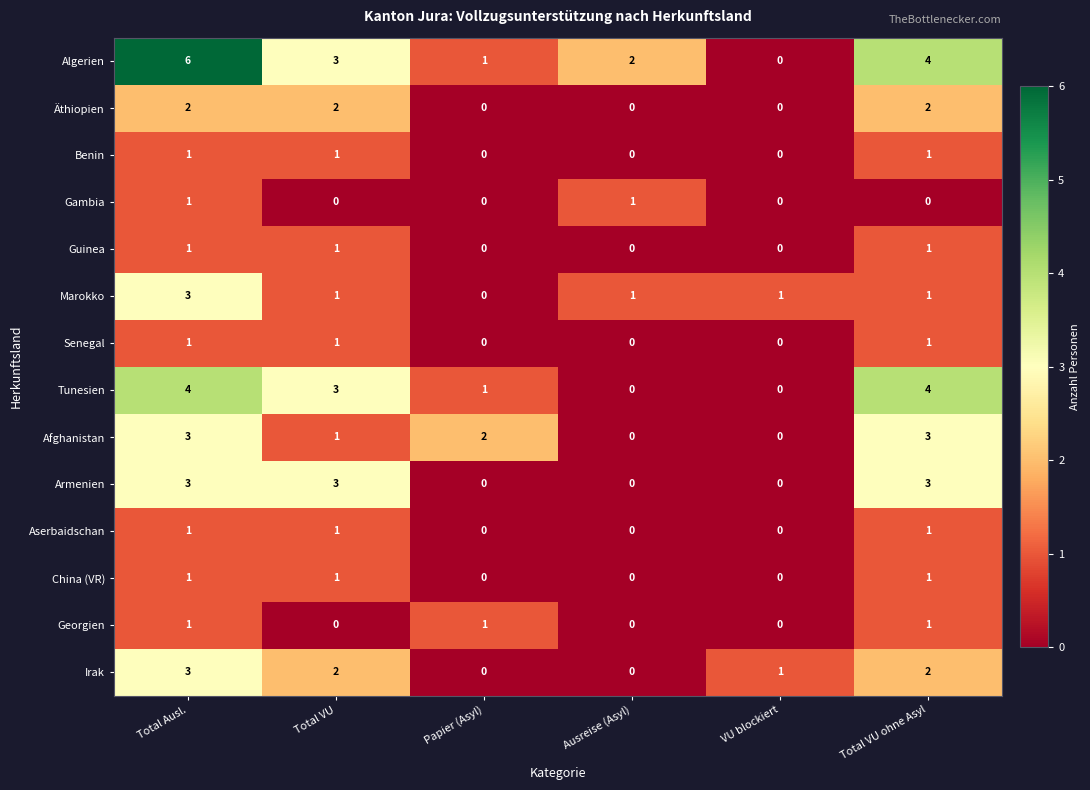

Count the Irak values in the range 0 to 2.

5